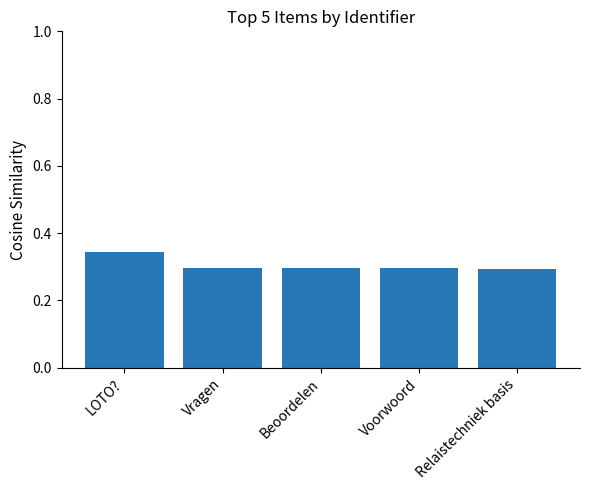

What is the sum of the values at Voorwoord and Relaistechniek basis?

0.6